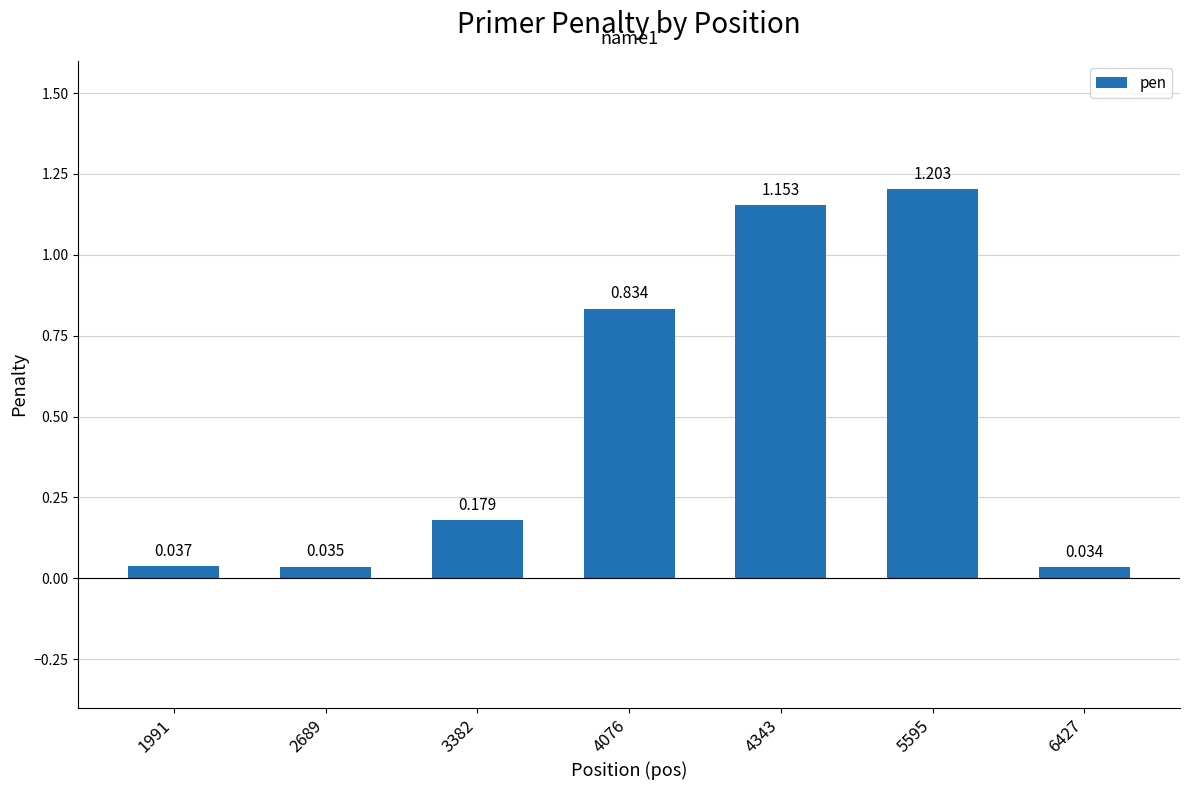

Rank the categories by value from lowest to highest.

6427, 2689, 1991, 3382, 4076, 4343, 5595